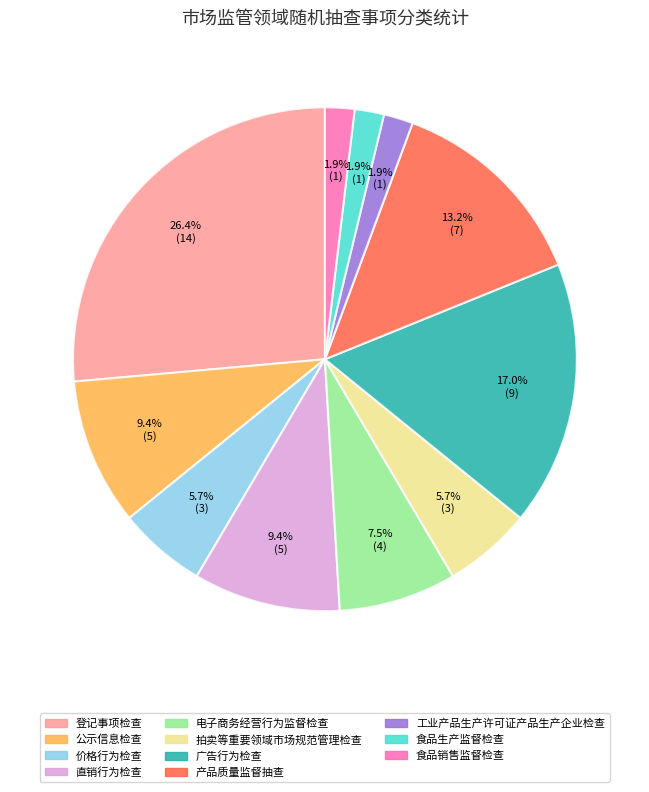

What is the largest slice in the pie chart?

登记事项检查